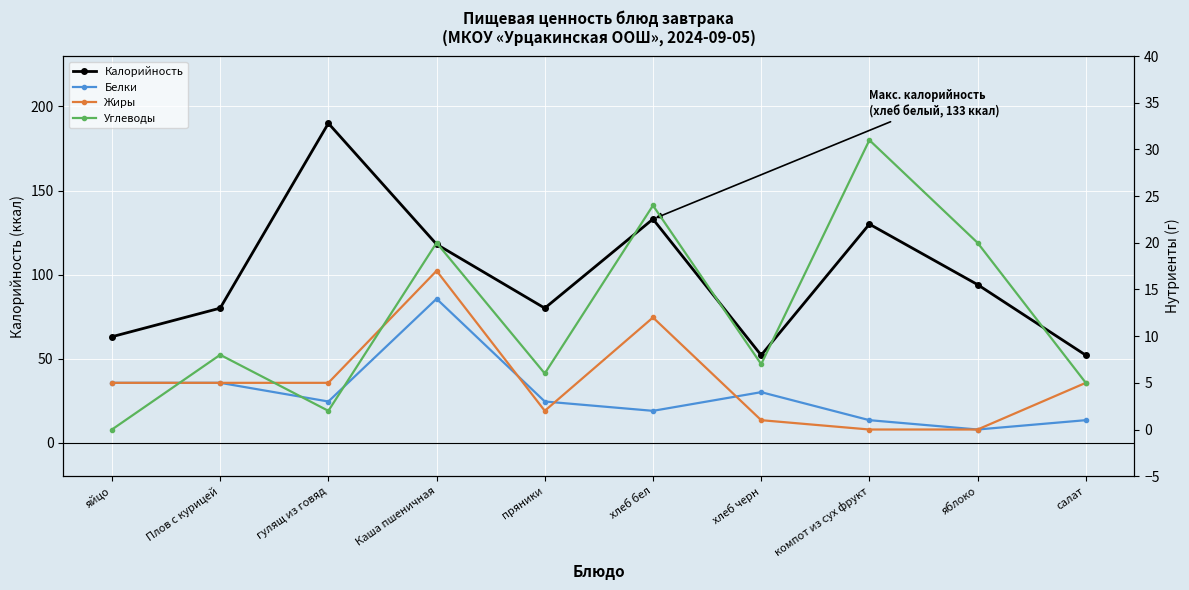

True or false: Жиры and Калорийность intersect in this chart.

False